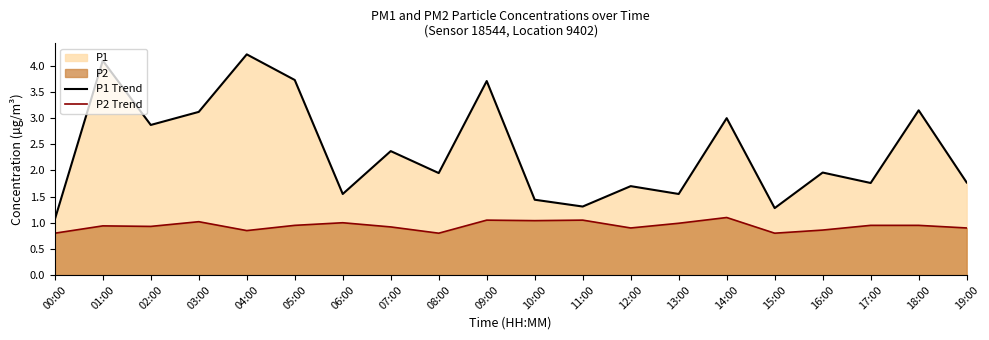

What is the label of the 2nd point from the left?

01:00